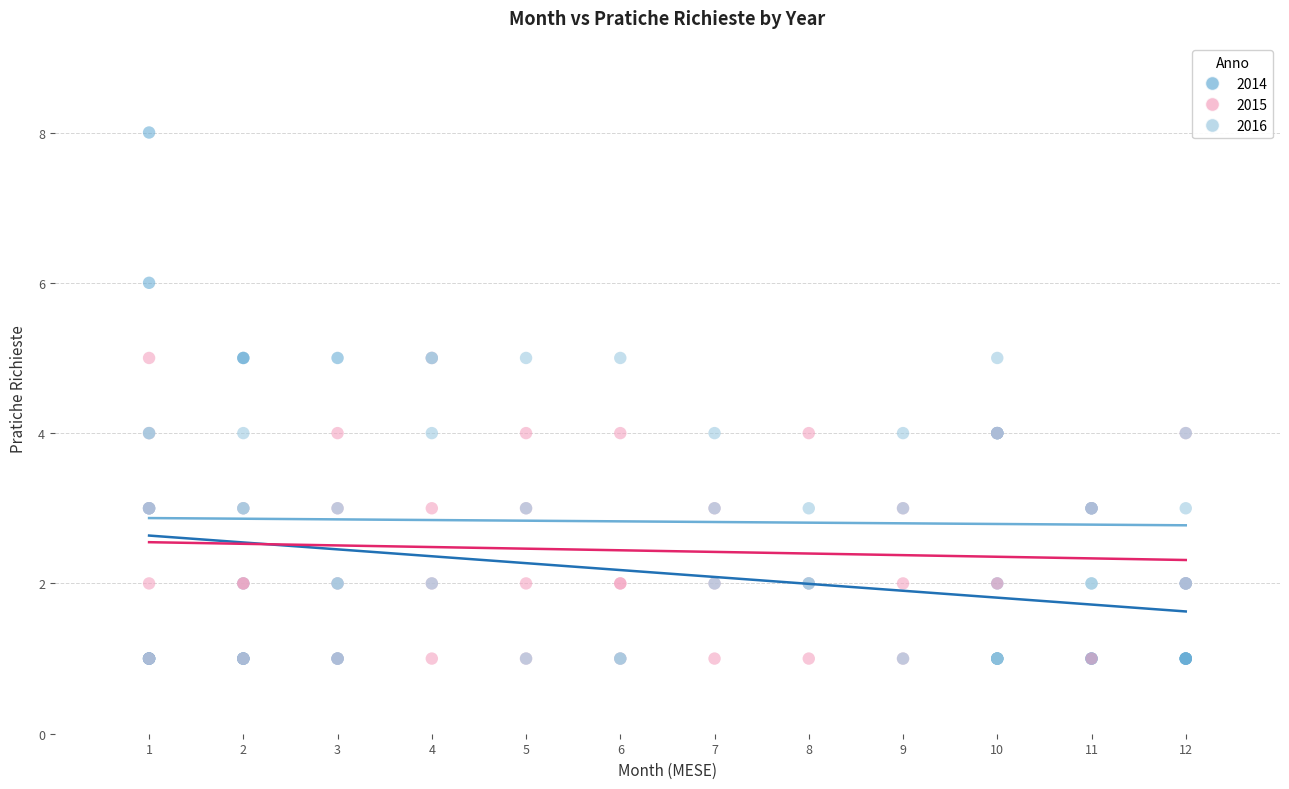

Which series contains the highest Y value?

2014